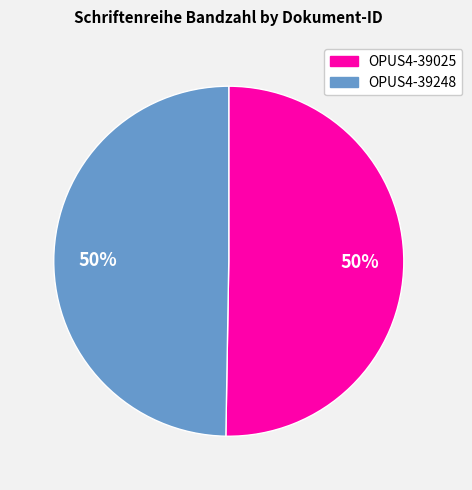

Combined, do OPUS4-39025 and OPUS4-39248 account for over 50%?

Yes